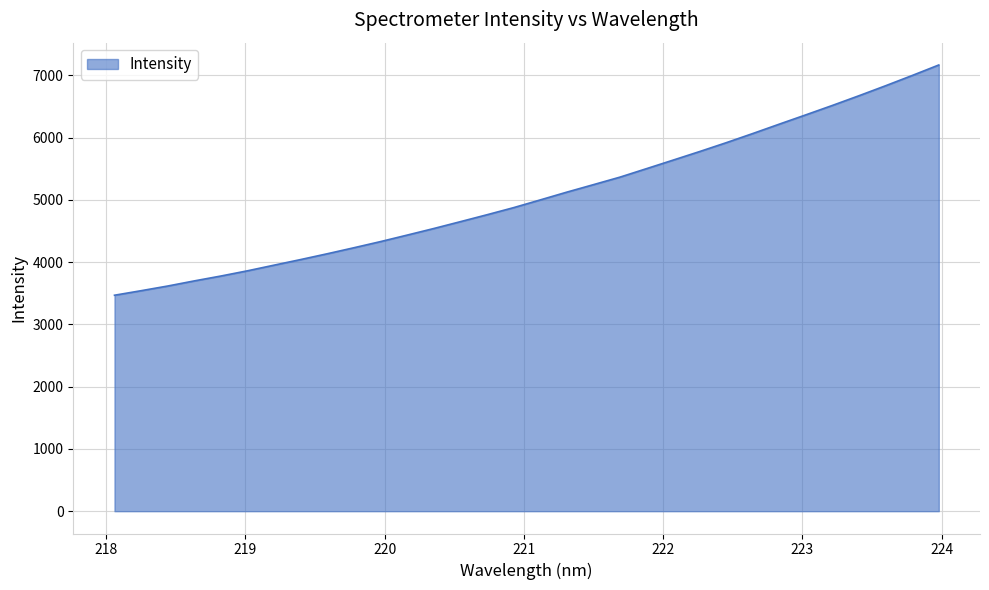

What is the smallest value displayed?

3468.6